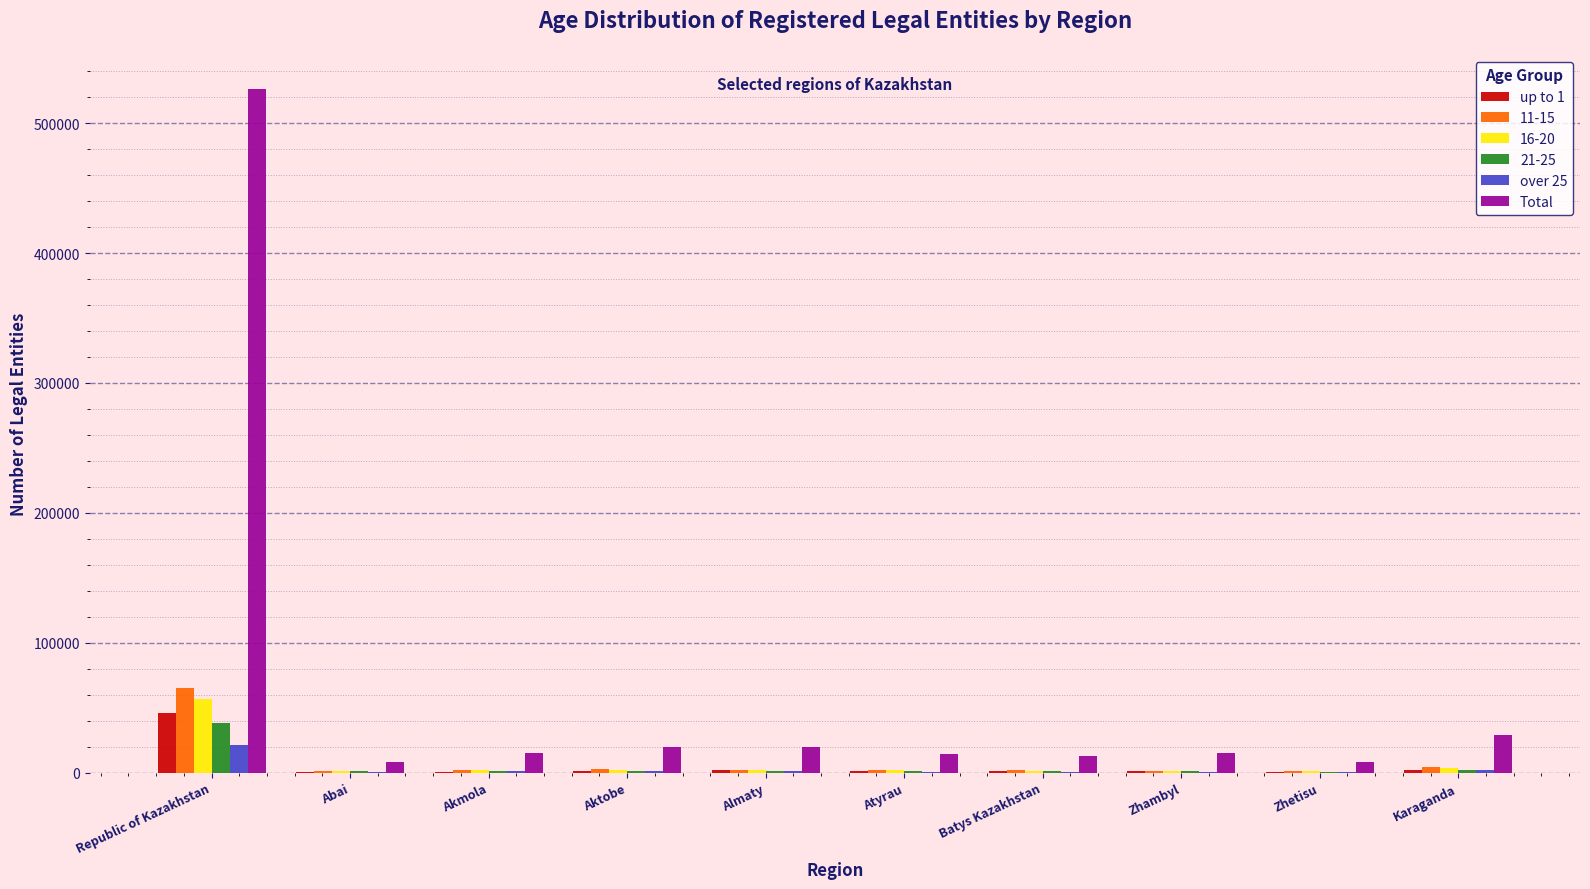

Which category has the highest value in the Total series?

Republic of Kazakhstan